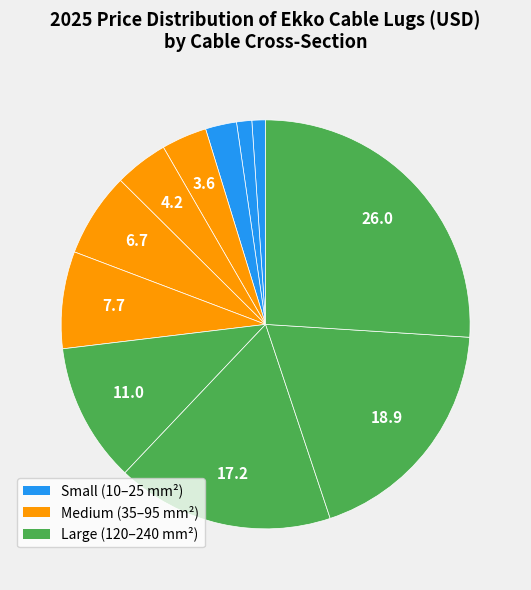

Rank the categories by value from lowest to highest.

10 mm², 16 mm², 25 mm², 35 mm², 50 mm², 70 mm², 95 mm², 120 mm², 150 mm², 185 mm², 240 mm²